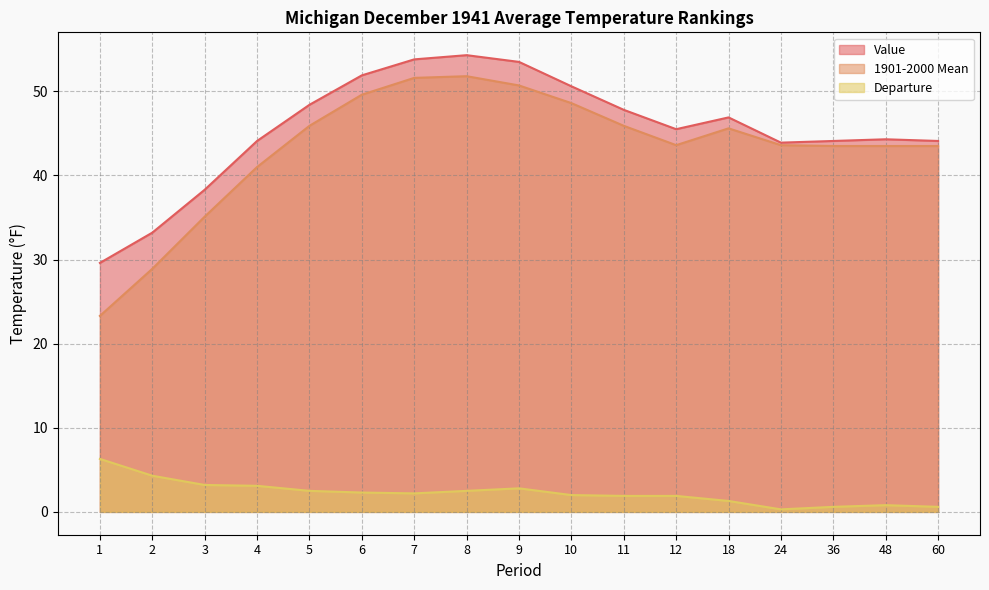

How many data points in Departure are above 2?

9